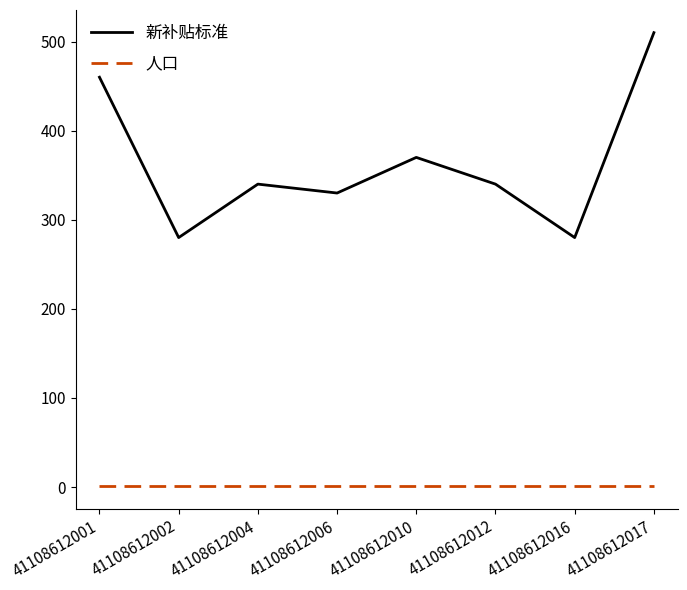

True or false: 新补贴标准 and 人口 intersect in this chart.

False